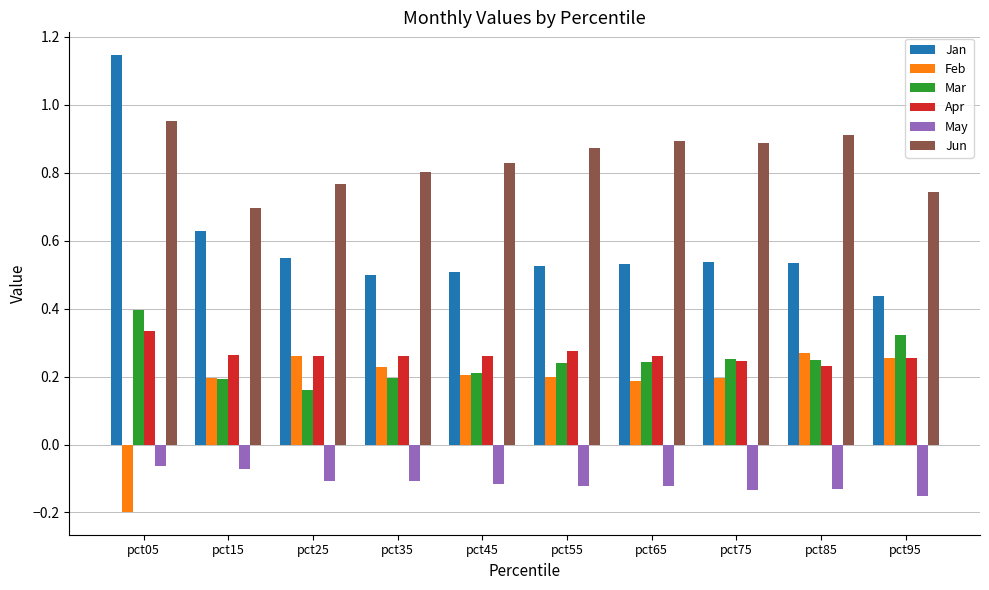

How many categories are shown in the chart?

10